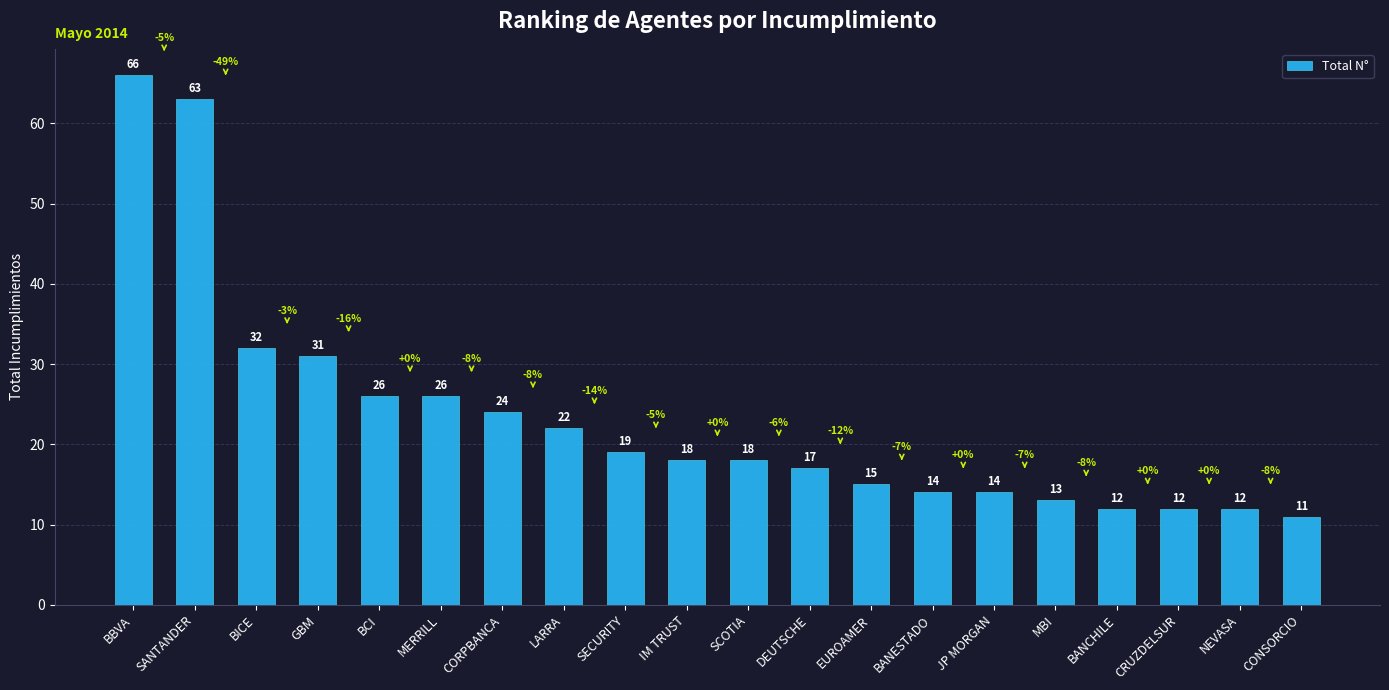

What position from the right is BCI?

16